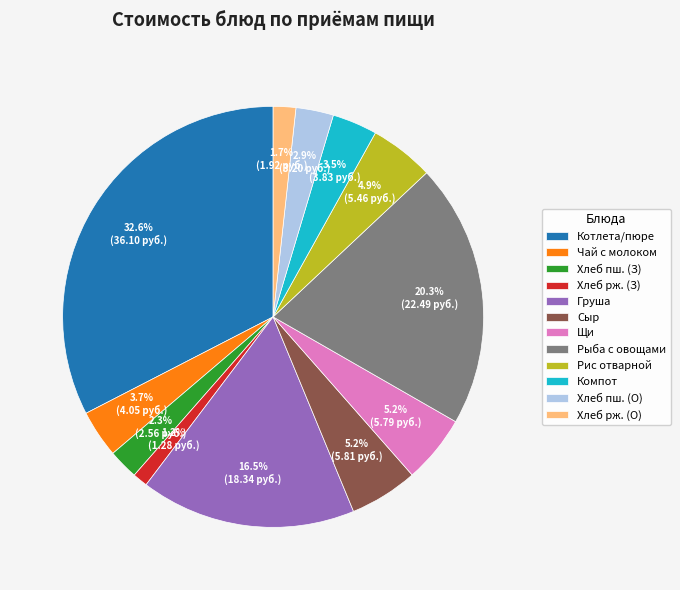

What is the ratio of the value at Хлеб пш. (З) to the value at Компот?

0.7